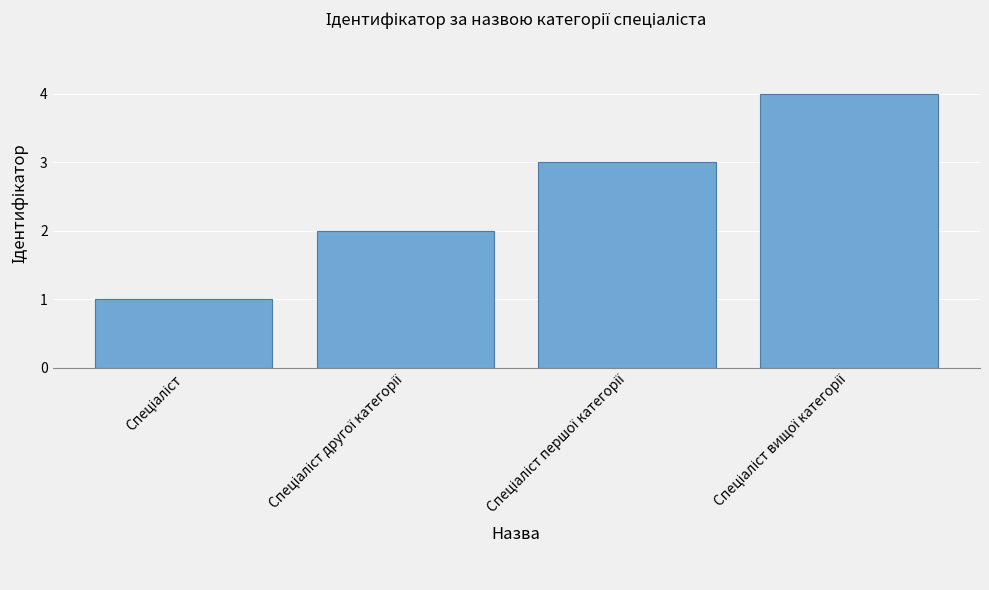

What is the sum of all values?

10